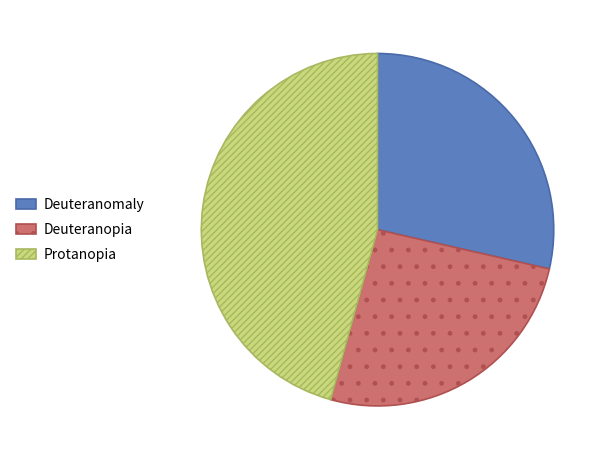

Which slice is the smallest?

Deuteranopia